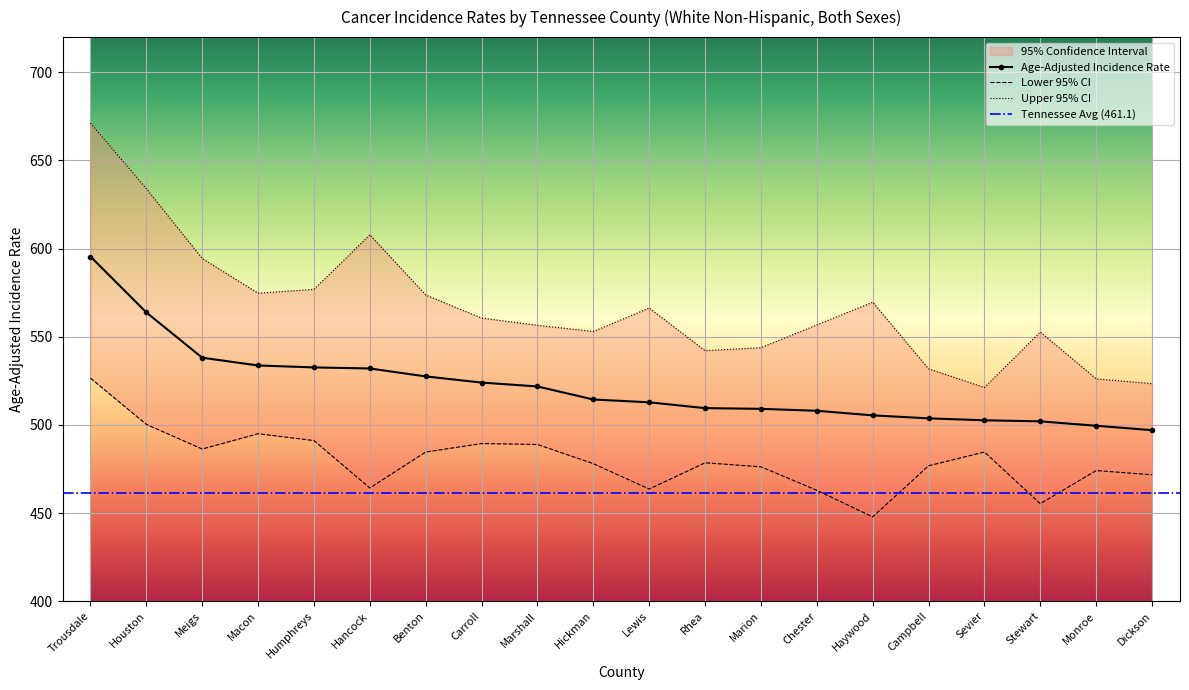

Which series changed the most between Trousdale and Macon?

Upper 95% CI